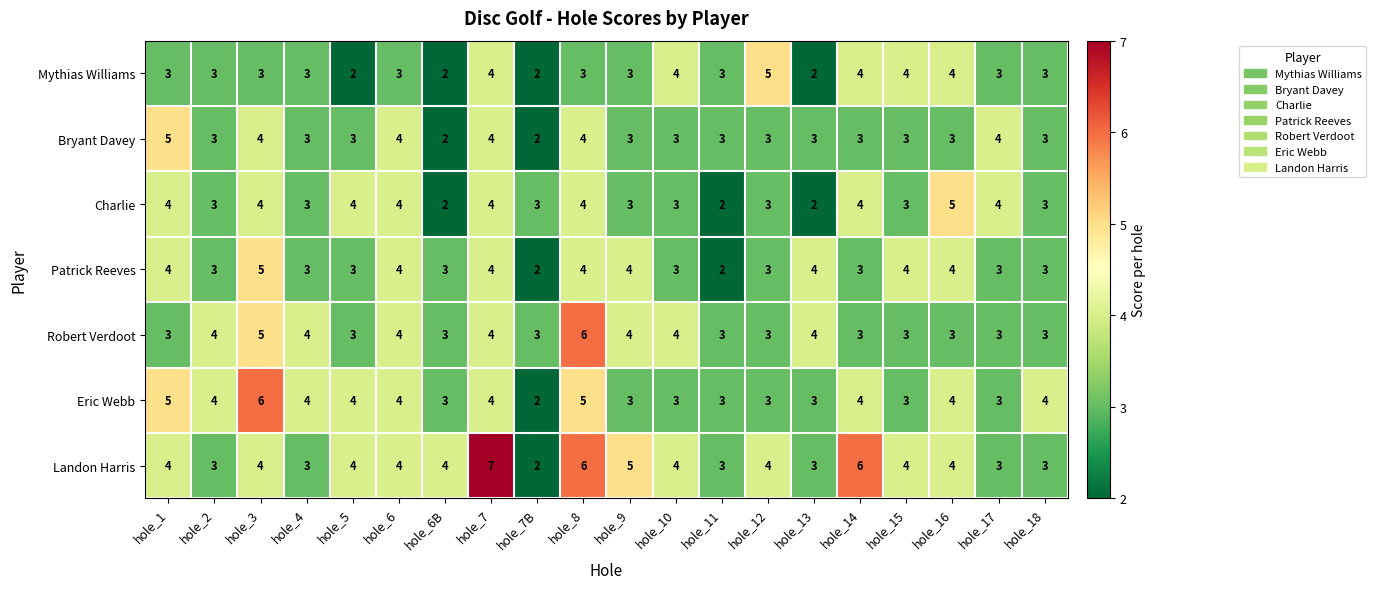

At how many categories does at least one series exceed 2?

20